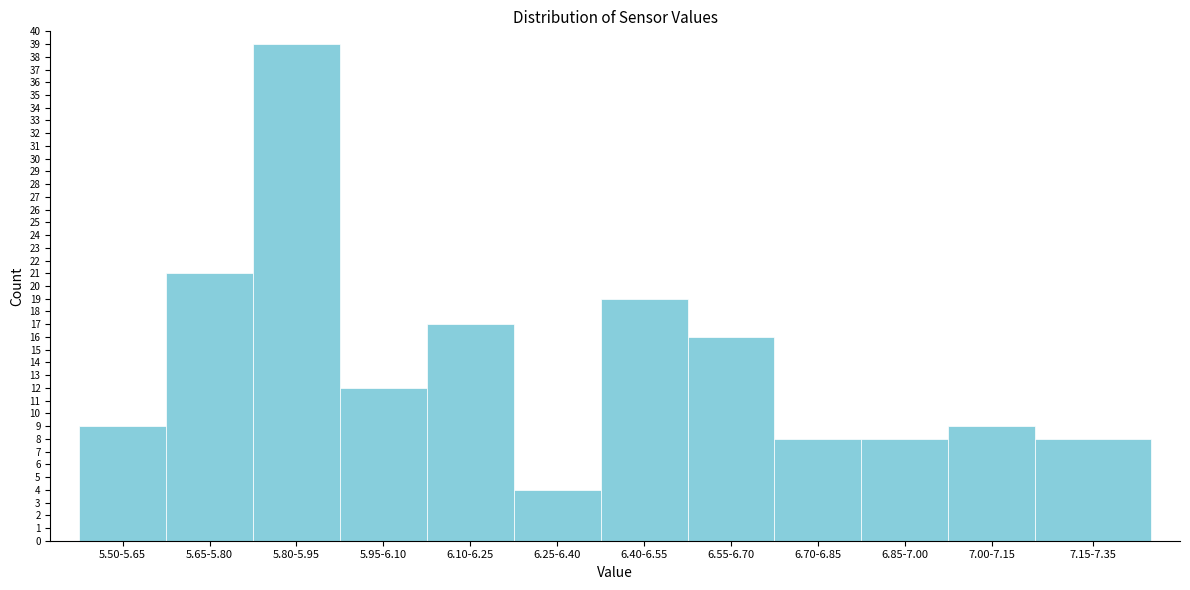

Reading left to right, list all the values displayed in this chart.

5.50-5.65=9	5.65-5.80=21	5.80-5.95=39	5.95-6.10=12	6.10-6.25=17	6.25-6.40=4	6.40-6.55=19	6.55-6.70=16	6.70-6.85=8	6.85-7.00=8	7.00-7.15=9	7.15-7.35=8